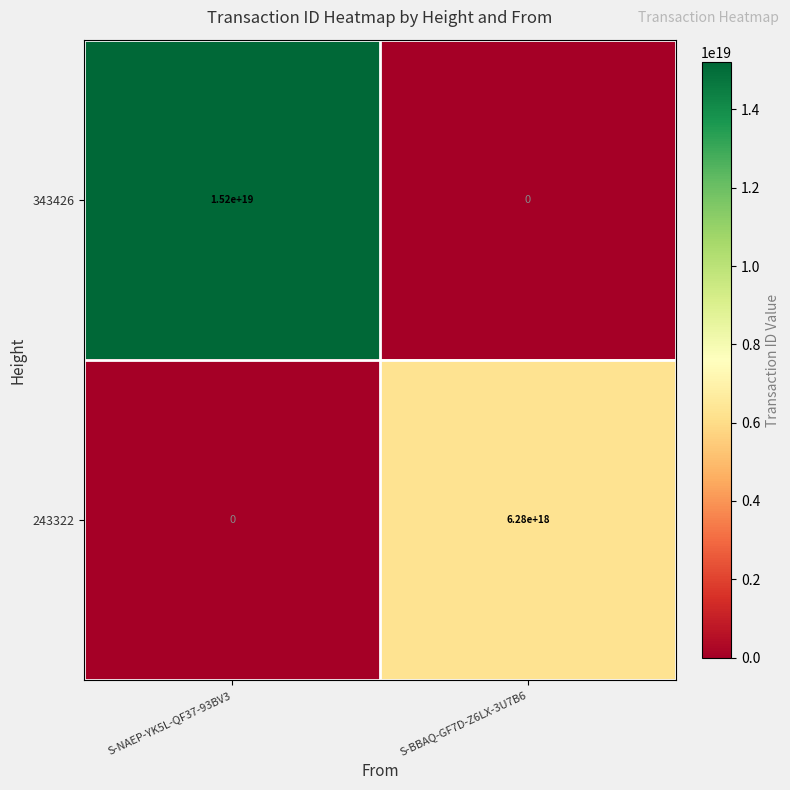

At which label is 343426 closest to 7600000000000000000?

S-NAEP-YK5L-QF37-93BV3